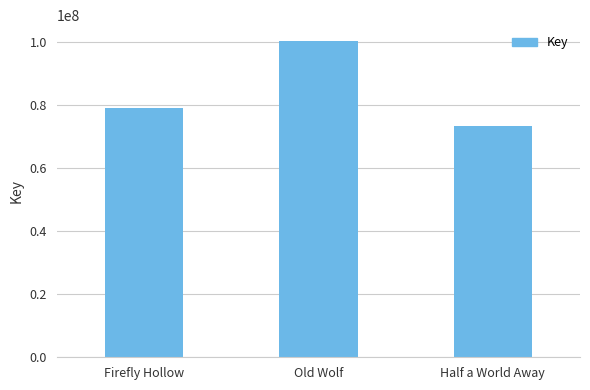

What is the value of the 3rd bar from the left?

73357547